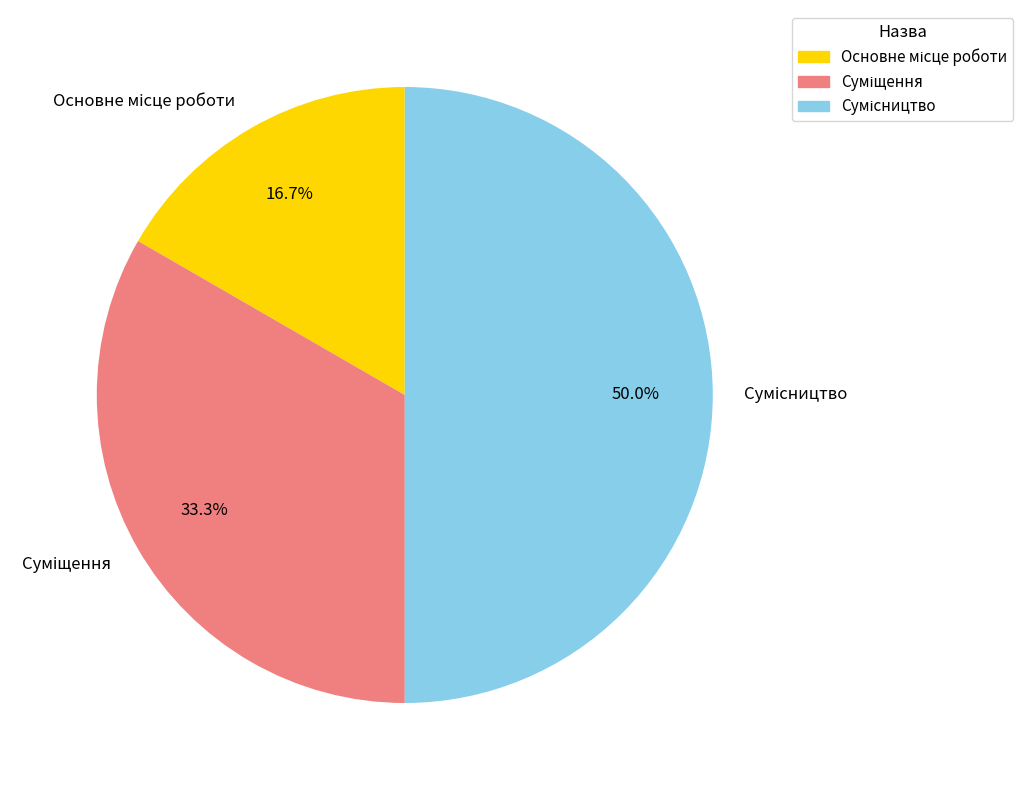

What is the total percentage of Сумісництво and Суміщення?

83.3%